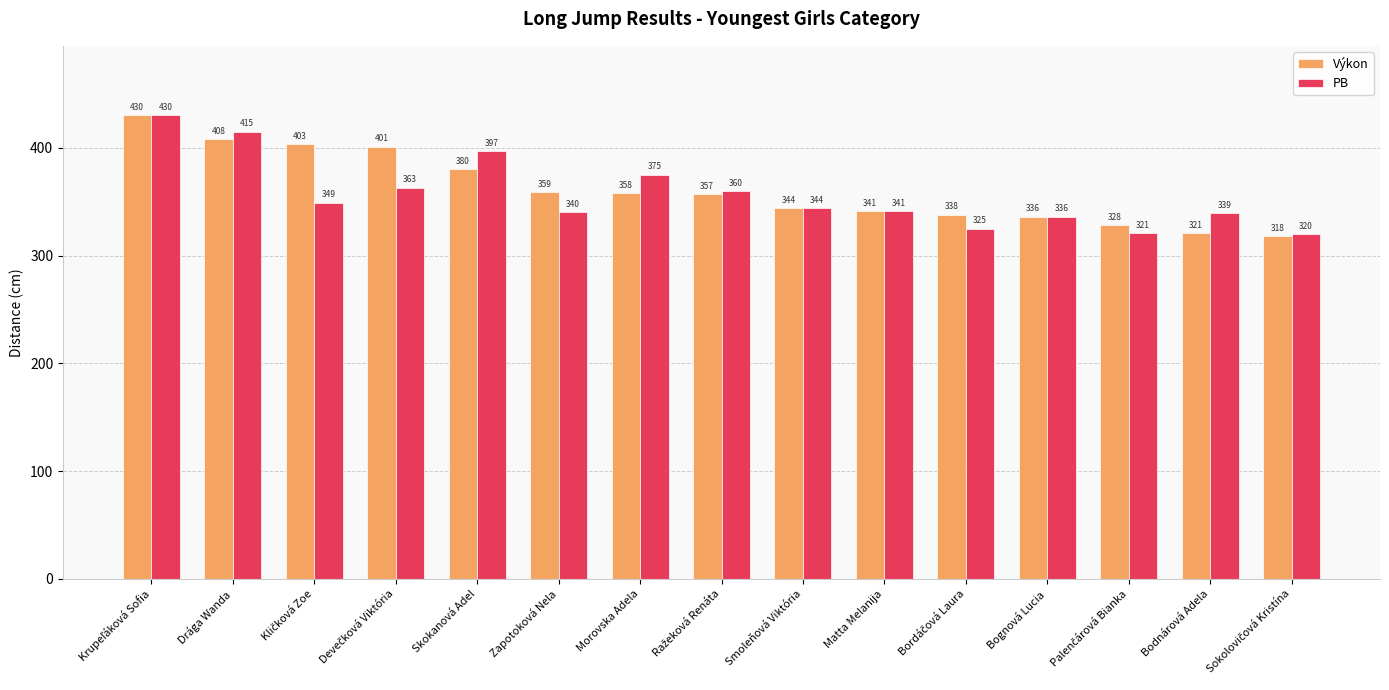

How many bars are there in each group?

2